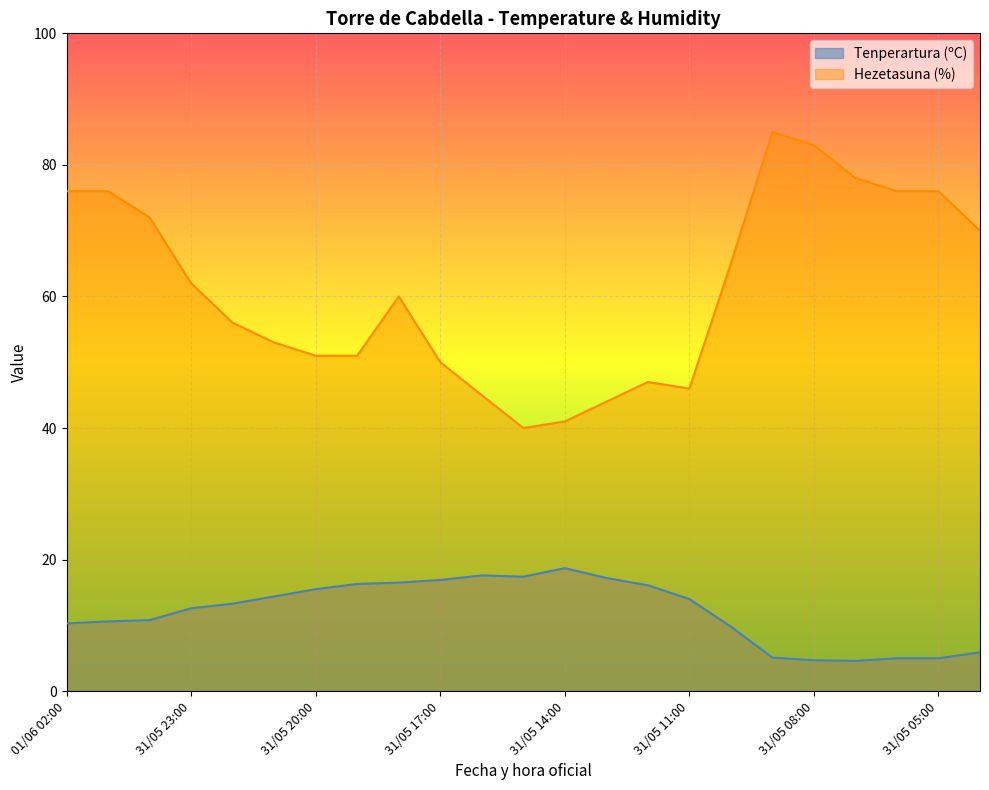

True or false: Tenperartura (ºC) has a value of 1.8 at 31/05 09:00.

False